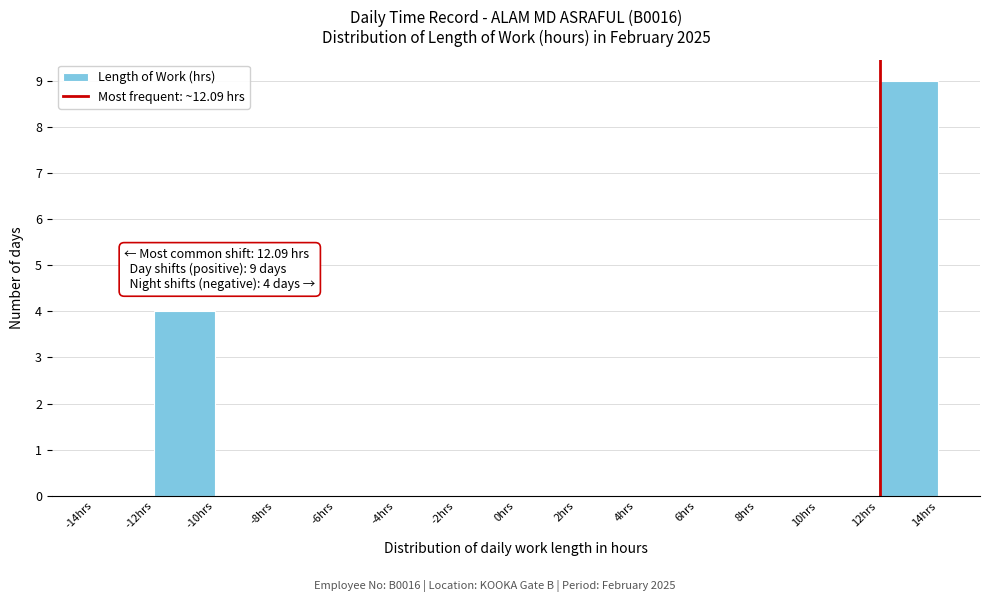

Over which range of the x-axis is the bar tallest?

12 to 14